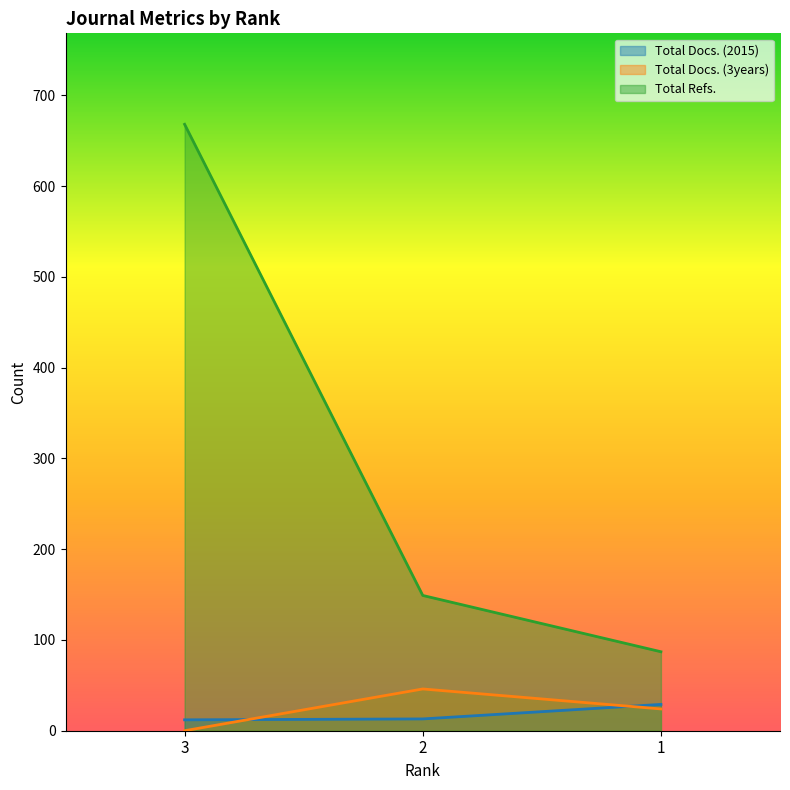

Which series has the largest total across all categories?

Total Refs.